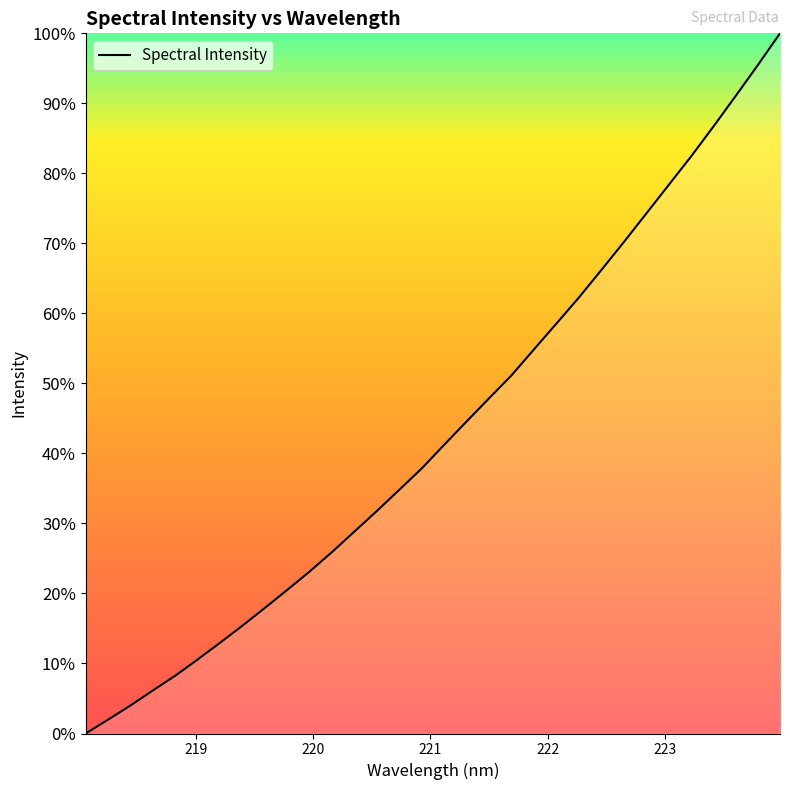

What is the maximum value shown in the chart?

100.0